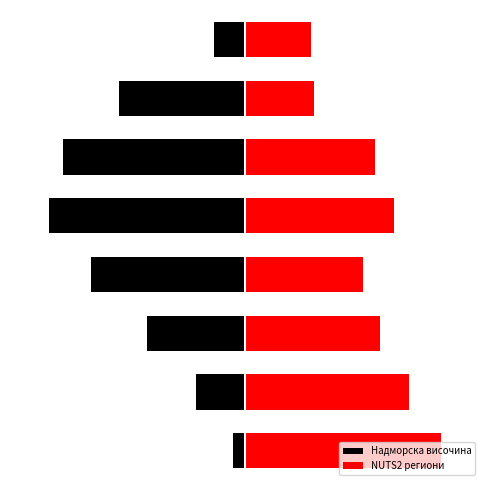

What is the difference between the highest and lowest values at 0?

10.6